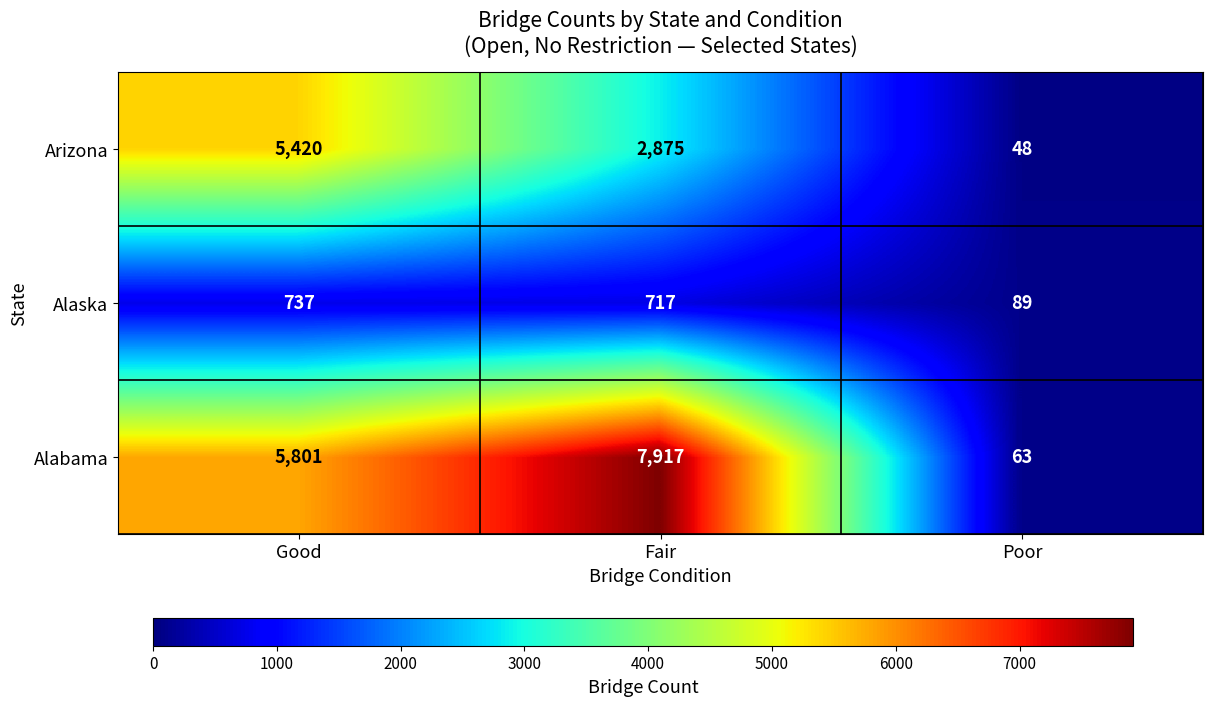

At which label is Alaska closest to 413?

Fair